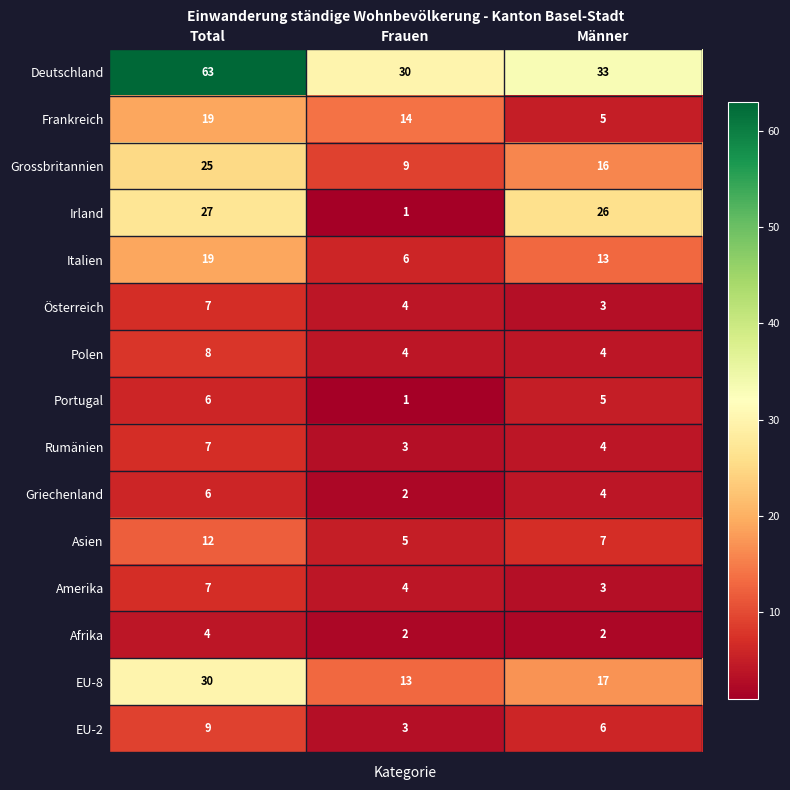

Where does the Rumänien series first go above 4?

Total